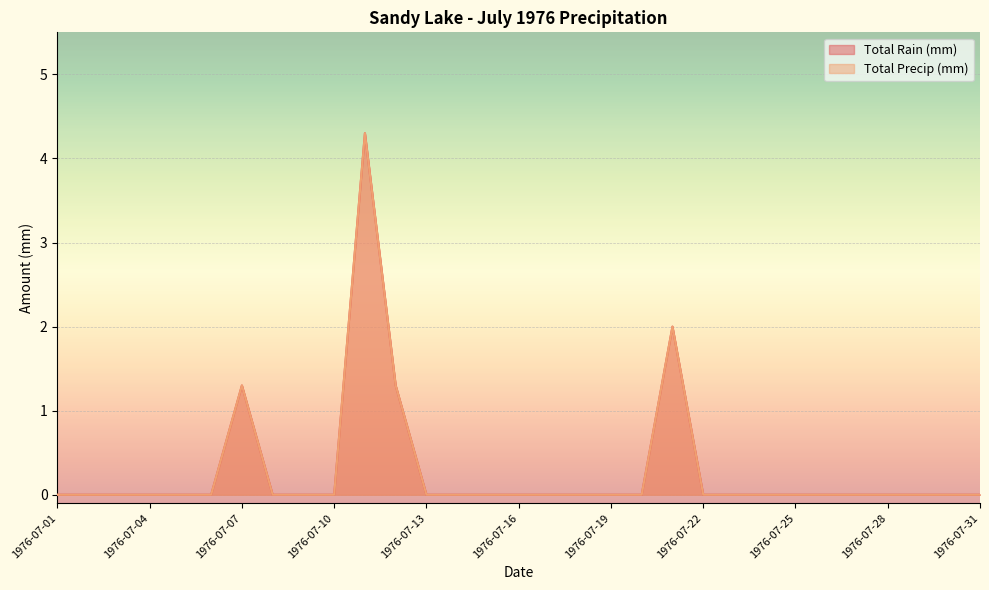

How many series are shown in this chart?

2